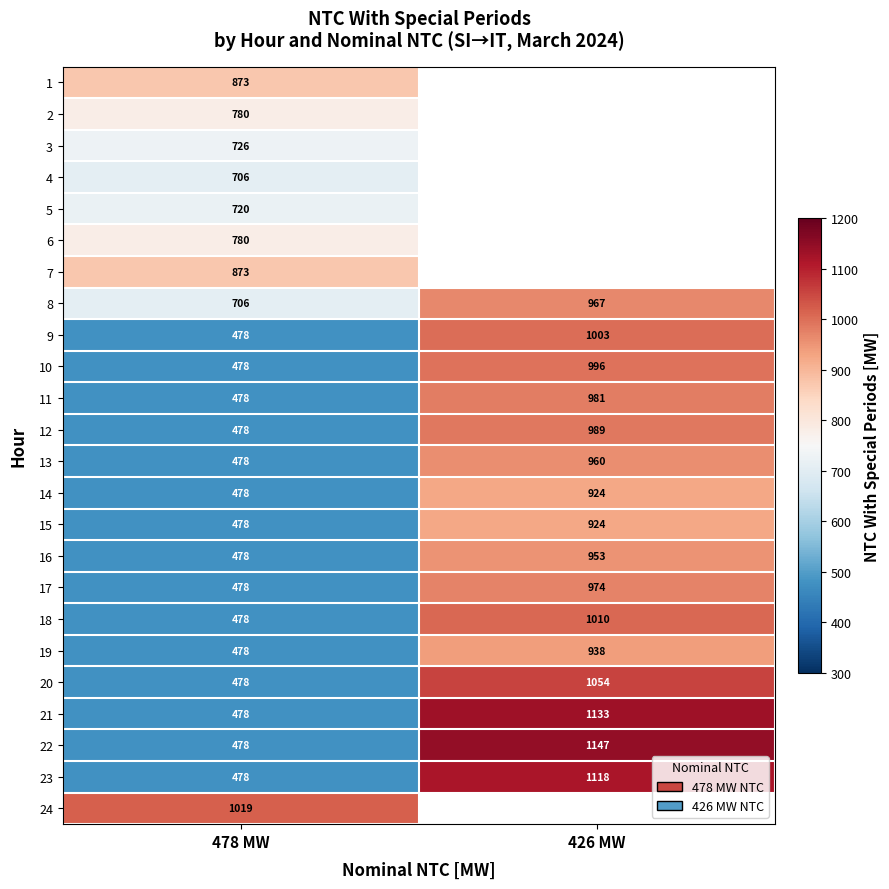

Which category has the lowest value across all series?

478 MW